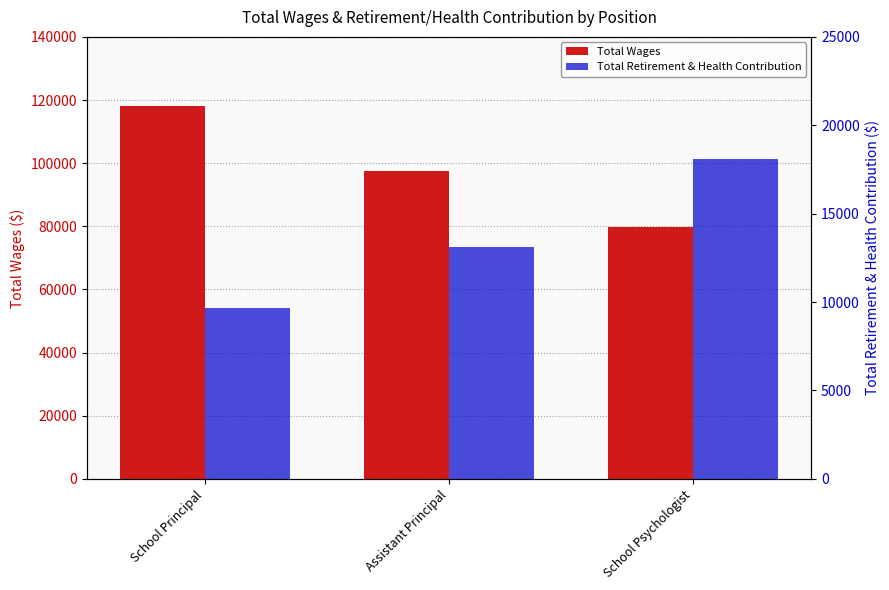

True or false: Total Wages has a value of 50110 at Assistant Principal.

False